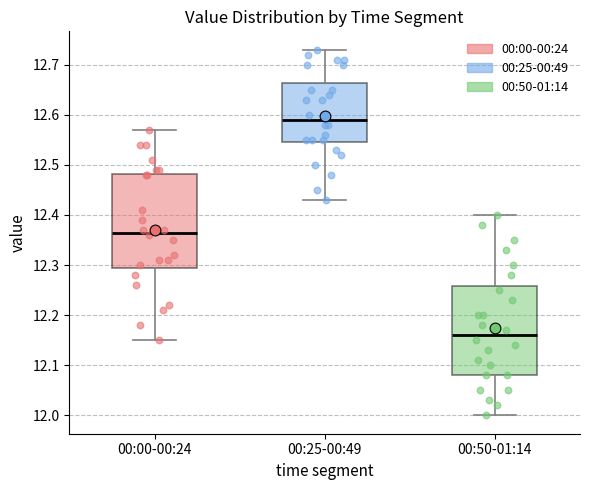

Reading left to right, transcribe this box plot: for each box, give where its median line is, the range the box spans, and where its two whiskers end, as read against the y-axis. The values are not printed on the chart, so give them approximately, as read against the axis.

00:00-00:24: median 12.37, box 12.30 to 12.48, whiskers 12.15 to 12.57
00:25-00:49: median 12.59, box 12.55 to 12.66, whiskers 12.43 to 12.73
00:50-01:14: median 12.16, box 12.08 to 12.26, whiskers 12.00 to 12.40